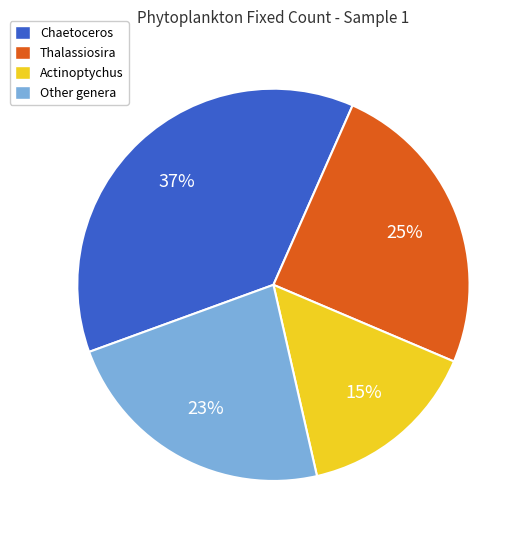

Rank the categories by value from lowest to highest.

Actinoptychus, Other genera, Thalassiosira, Chaetoceros